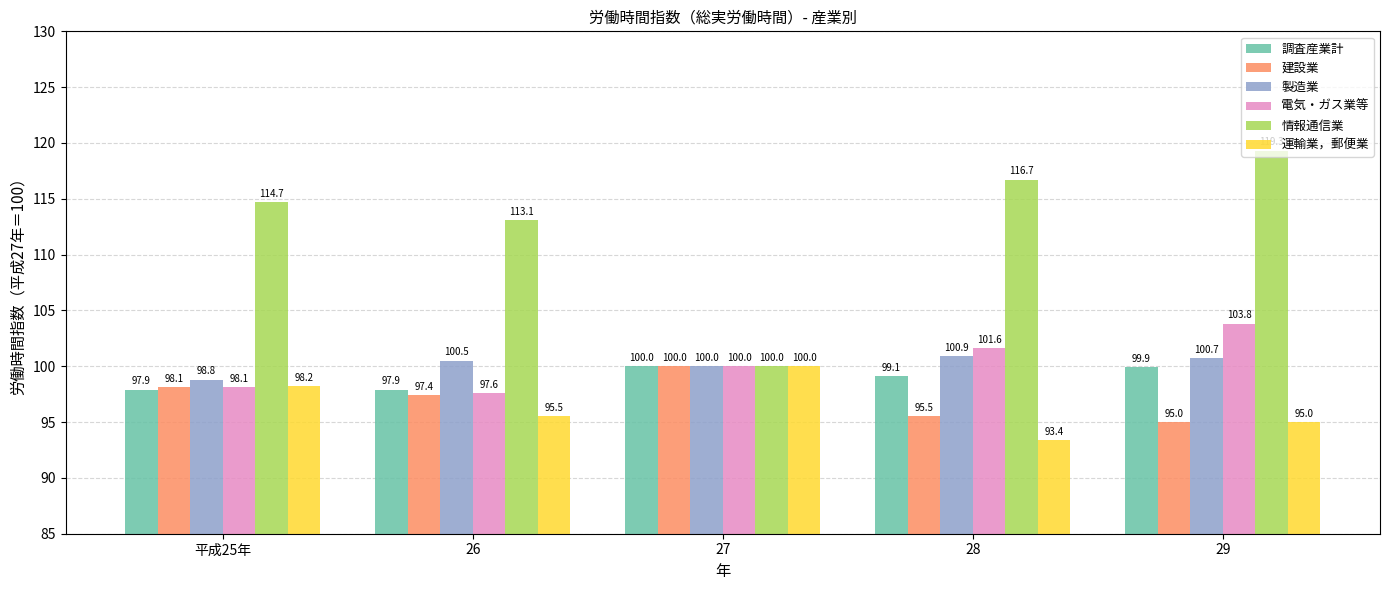

Which series has the largest total across all categories?

情報通信業